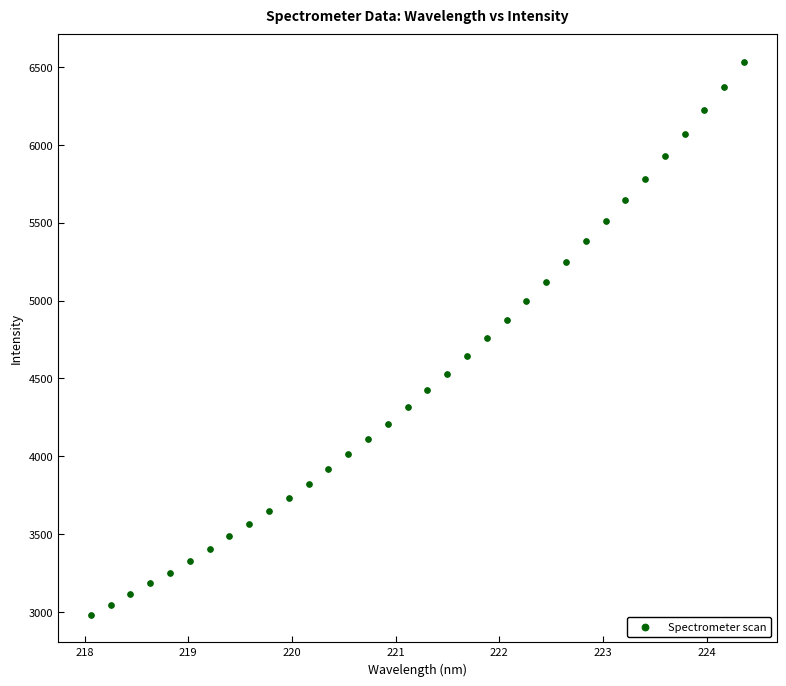

What is the range of X values (max minus min)?

6.3